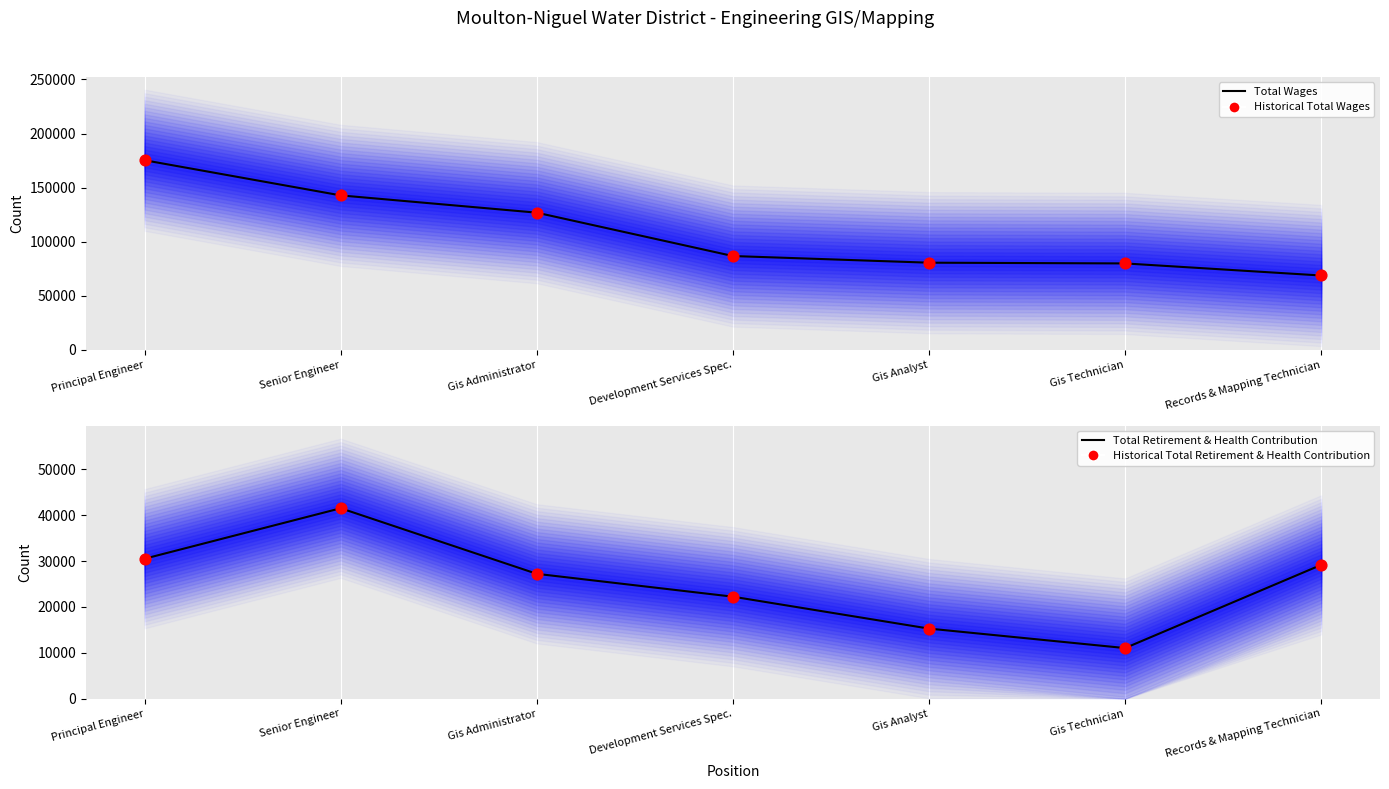

Which series has the largest Y range (max minus min)?

Total Wages